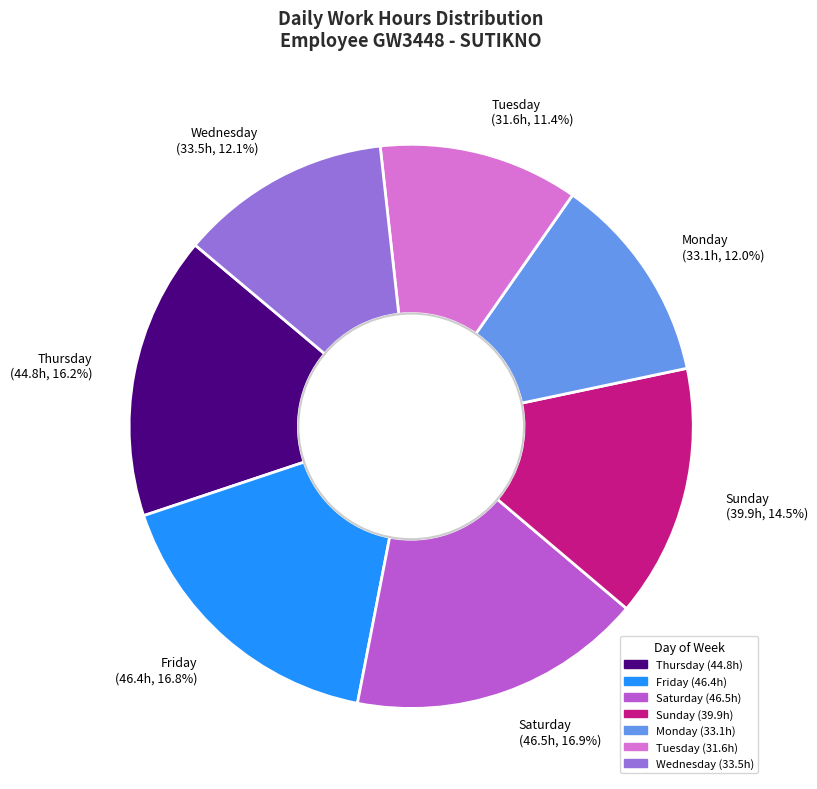

Is there any slice that represents more than half of the pie?

No